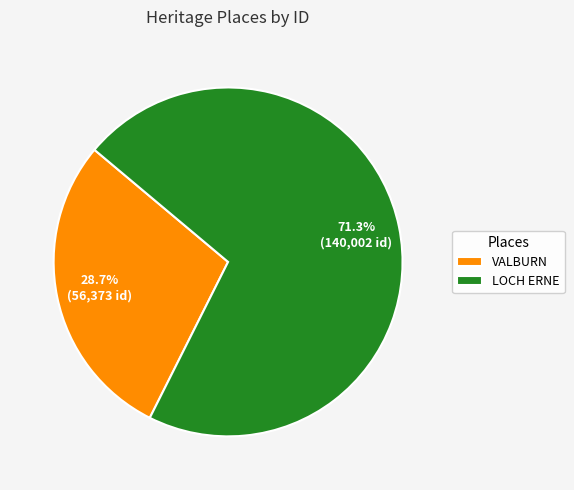

What percentage is NOT represented by LOCH ERNE?

28.7%